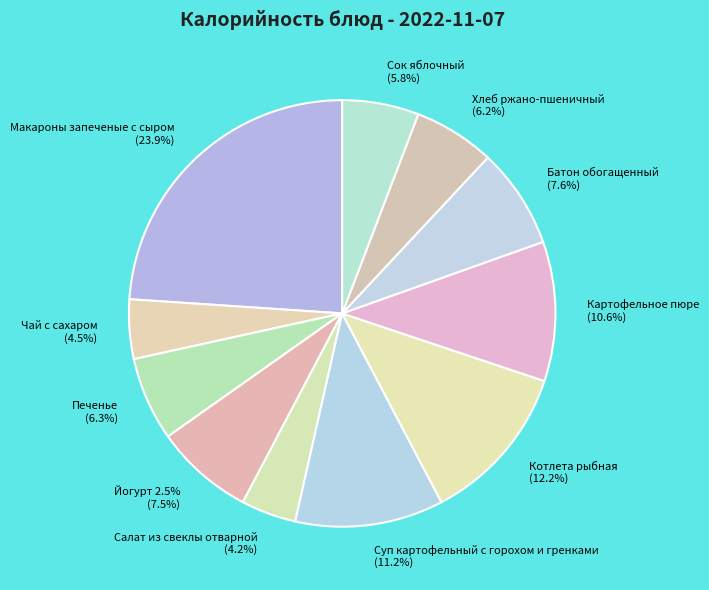

True or false: Салат из свеклы отварной accounts for 4% of the total.

True